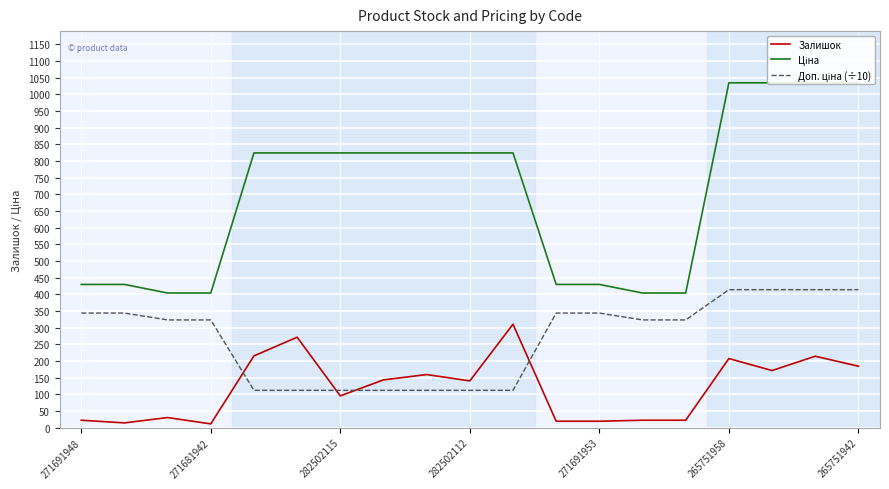

Which series has the largest range (max minus min)?

Ціна